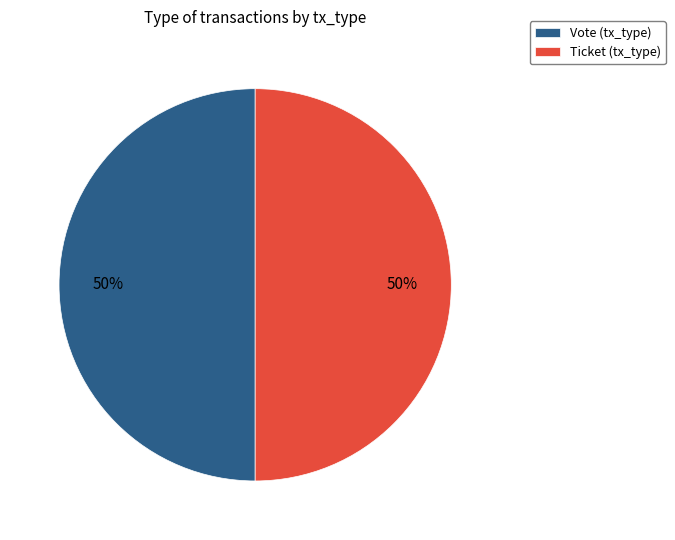

To the nearest percent, what is the average slice percentage?

50%